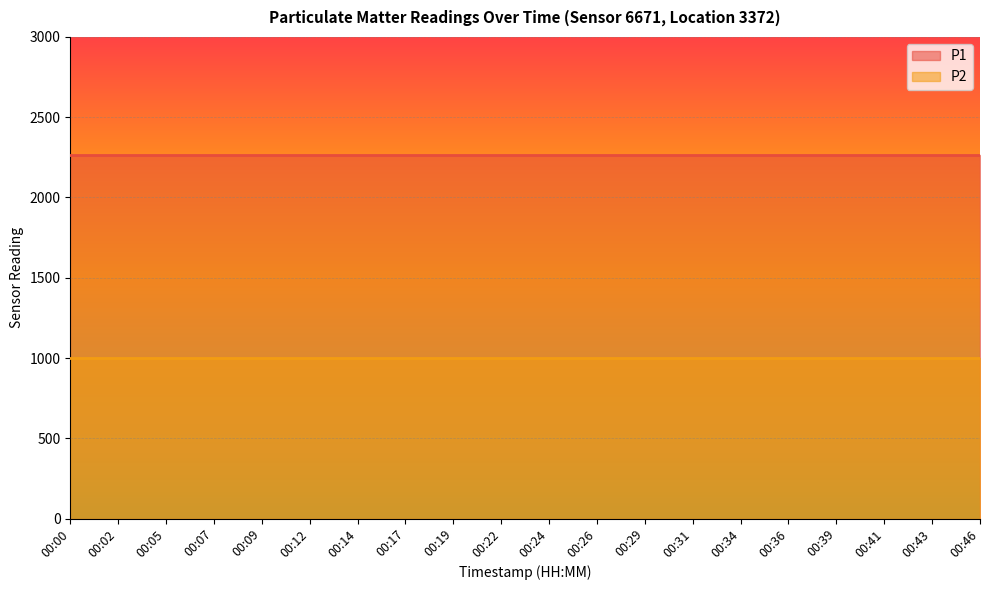

True or false: P2 and P1 intersect in this chart.

False